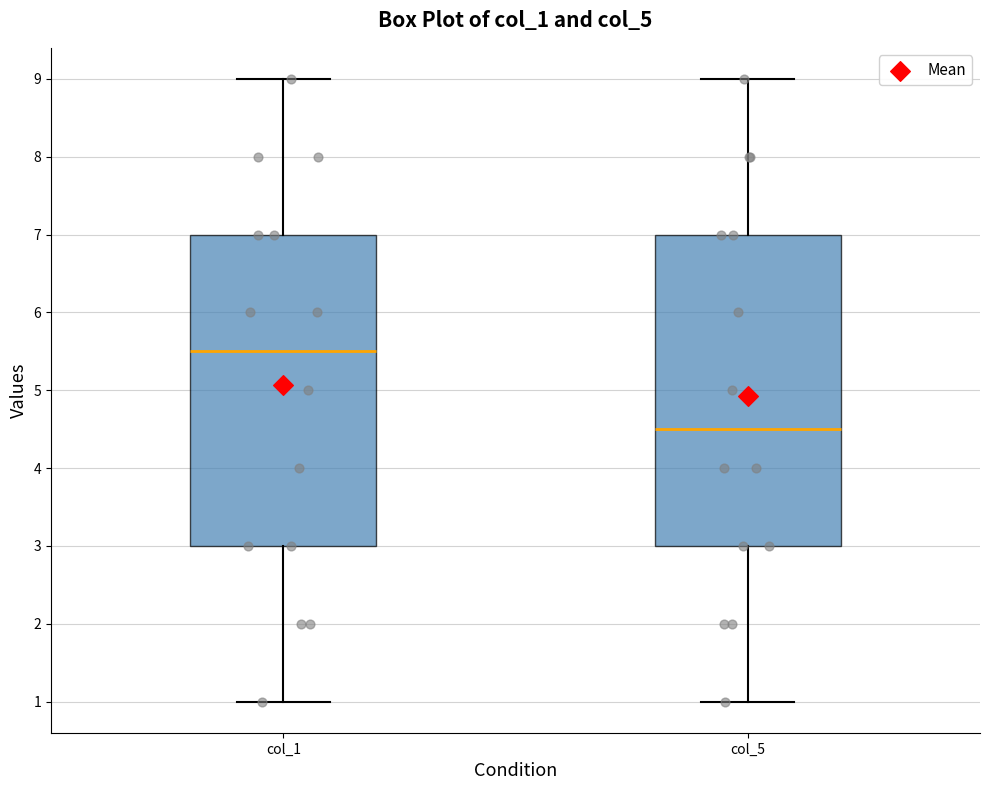

Where is the lower edge of the box for col_1 on the y-axis? The values are not printed on the chart, so give them approximately, as read against the axis.

3.0